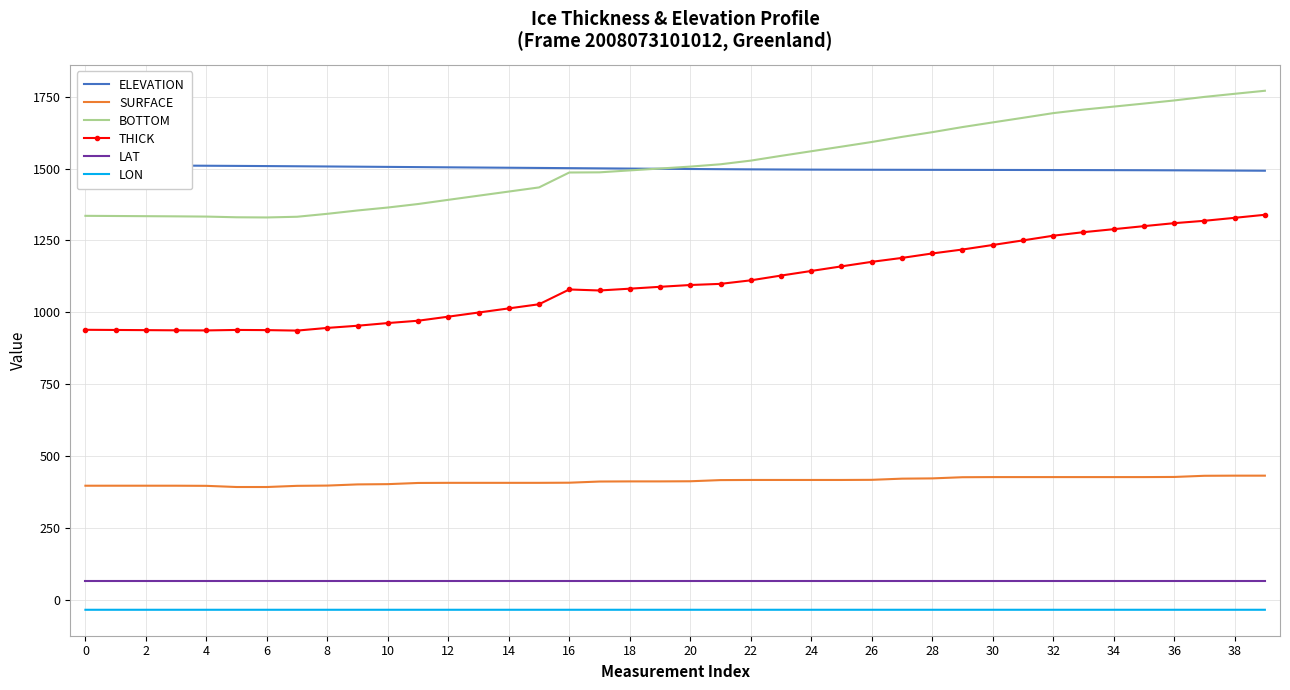

What are all the series names shown in the legend?

ELEVATION, SURFACE, BOTTOM, THICK, LAT, LON